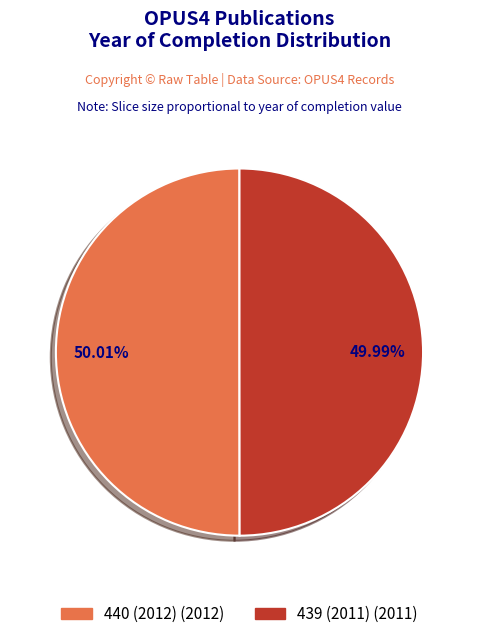

To the nearest percent, what is the average slice percentage?

50%